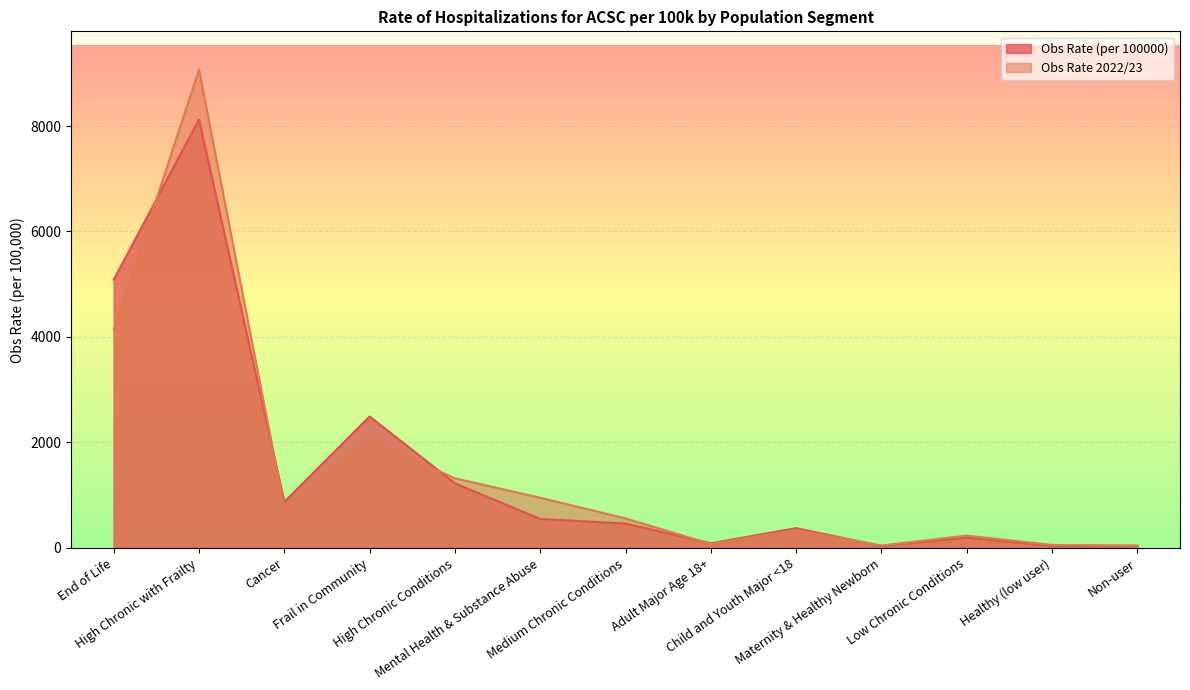

In Obs Rate 2022/23, how many points are higher than both neighbors (excluding endpoints)?

4